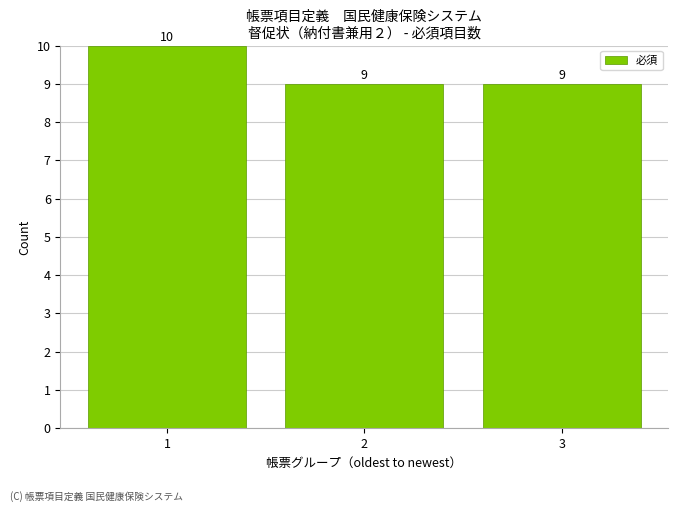

Reading right to left, list all the values displayed in this chart.

9	9	10